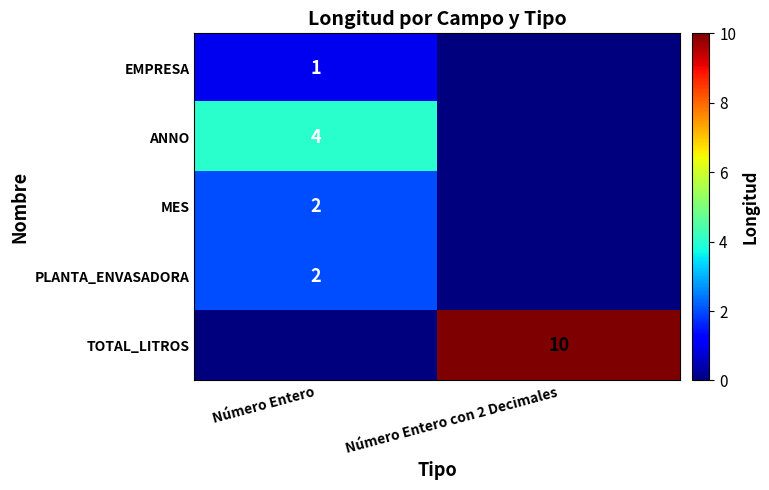

The value of PLANTA_ENVASADORA at Número Entero is 1. True or false?

False